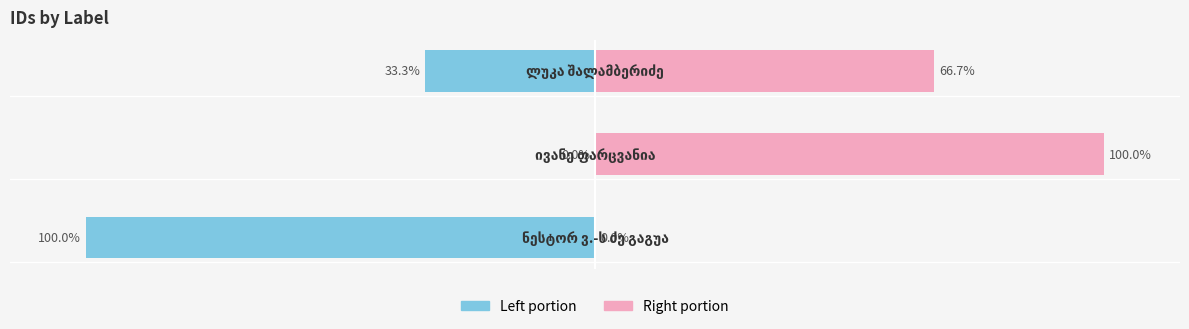

True or false: id (right portion) has a value of 100.0 at 1.

True